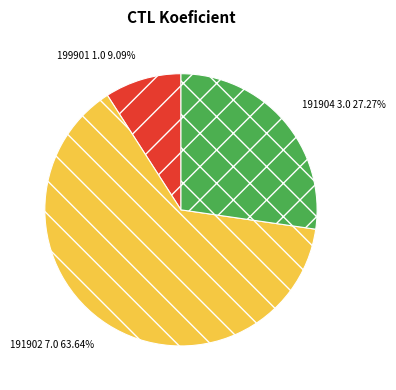

What is the total percentage of 191902 and 199901?

72.7%